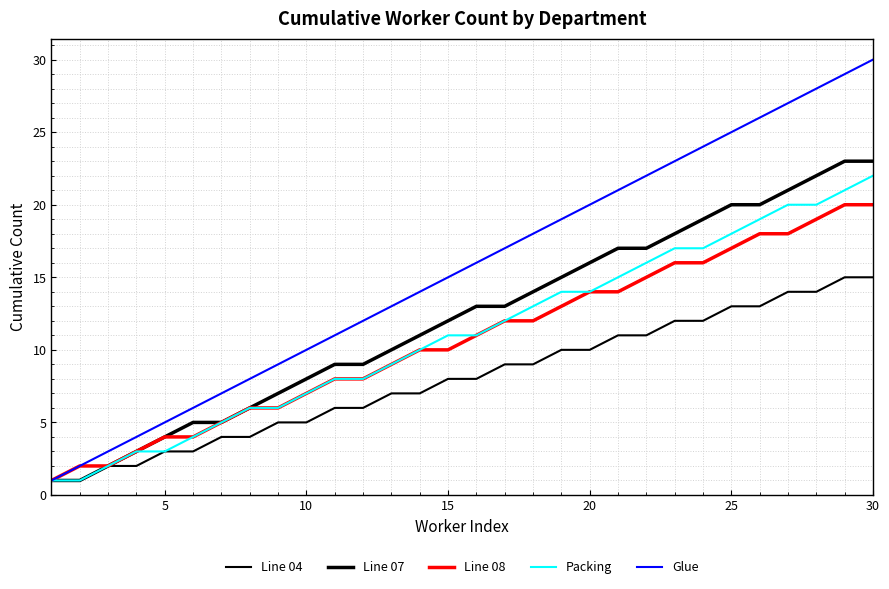

At how many categories does at least one series exceed 19?

11